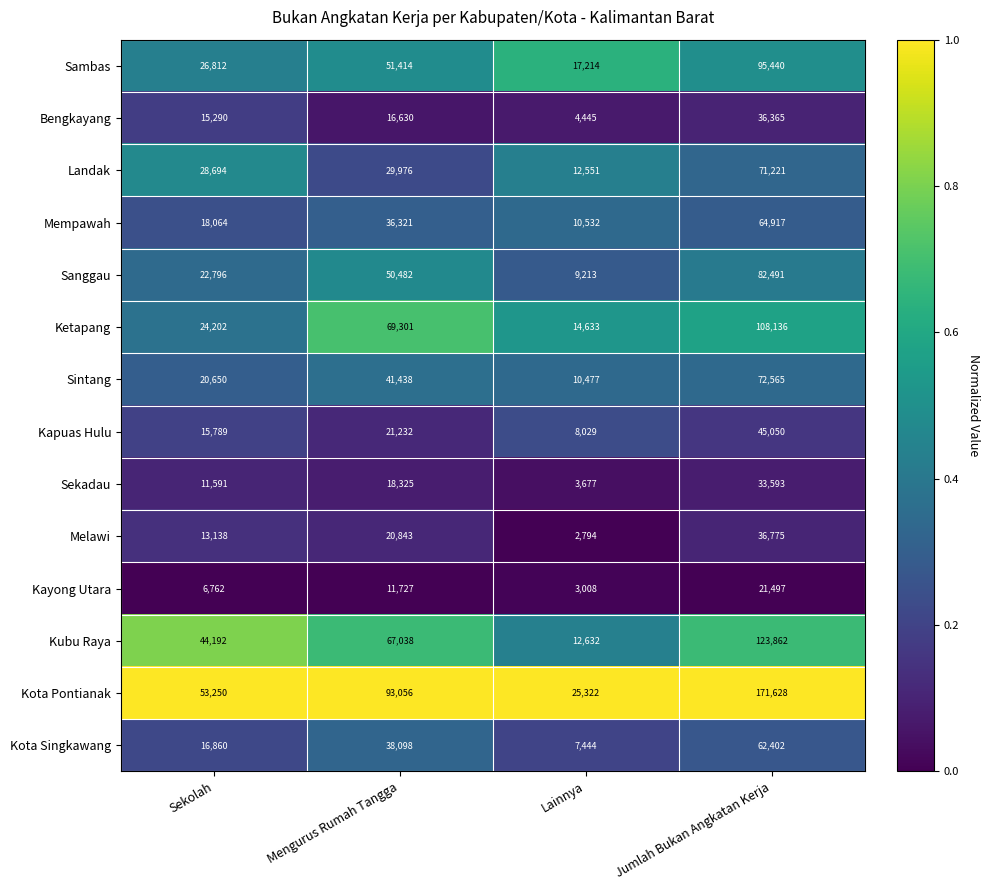

At Lainnya, list the series in order from largest to smallest.

Kota Pontianak, Sambas, Ketapang, Kubu Raya, Landak, Mempawah, Sintang, Sanggau, Kapuas Hulu, Kota Singkawang, Bengkayang, Sekadau, Kayong Utara, Melawi